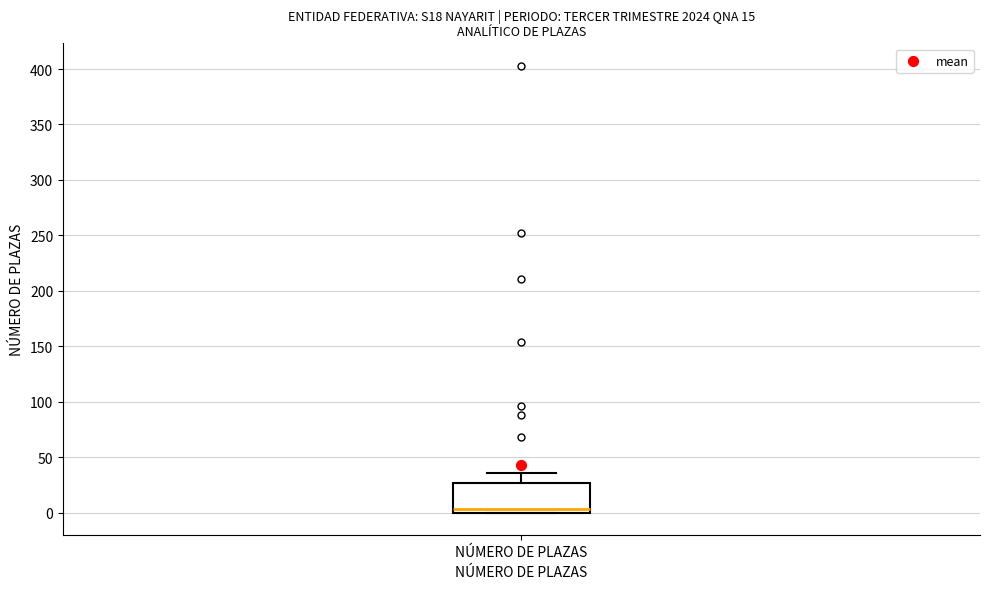

Where does the median line of the box for NÚMERO DE PLAZAS sit on the y-axis? The values are not printed on the chart, so give them approximately, as read against the axis.

5